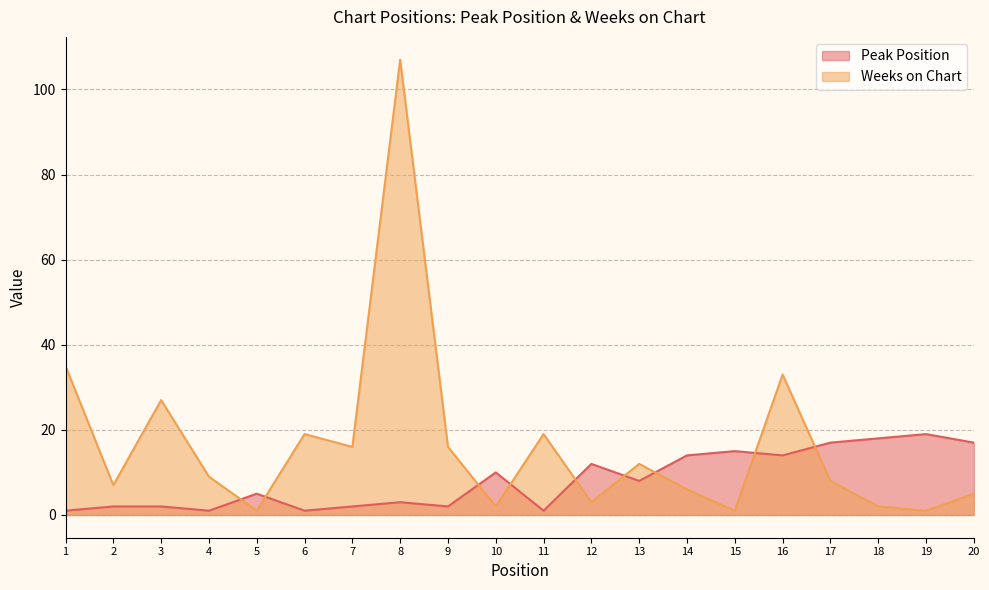

True or false: Weeks on Chart has a value of 19 at 11.

True